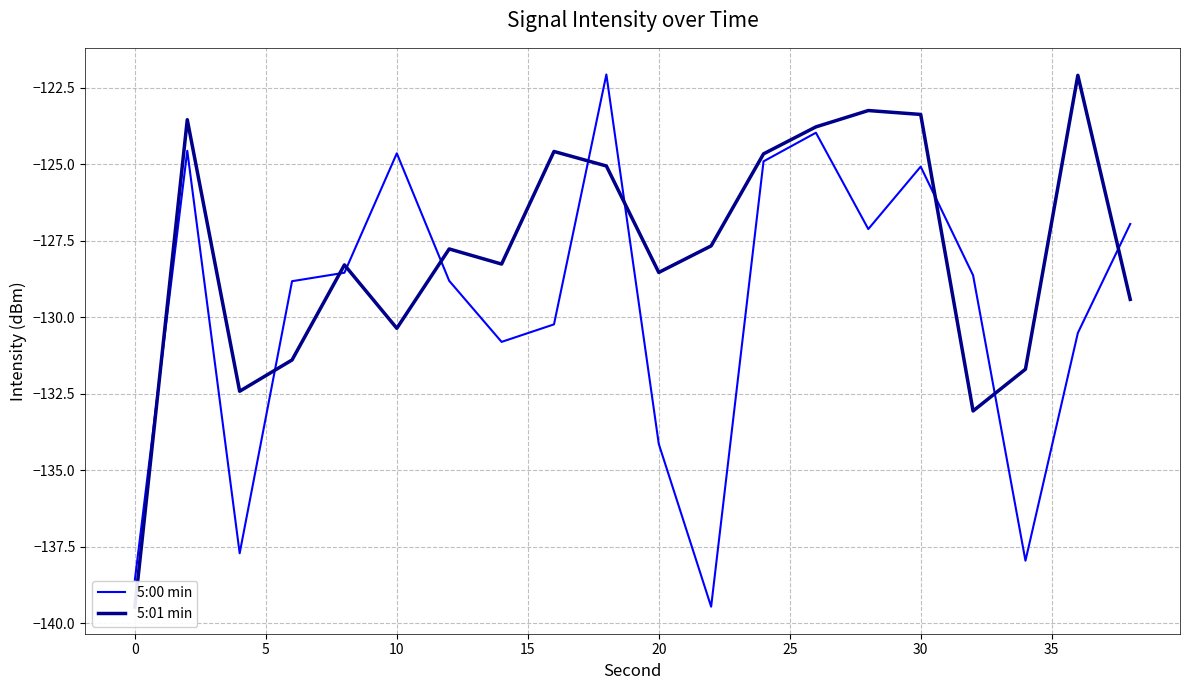

True or false: 5:00 min has more than 0 points higher than both neighbors.

True